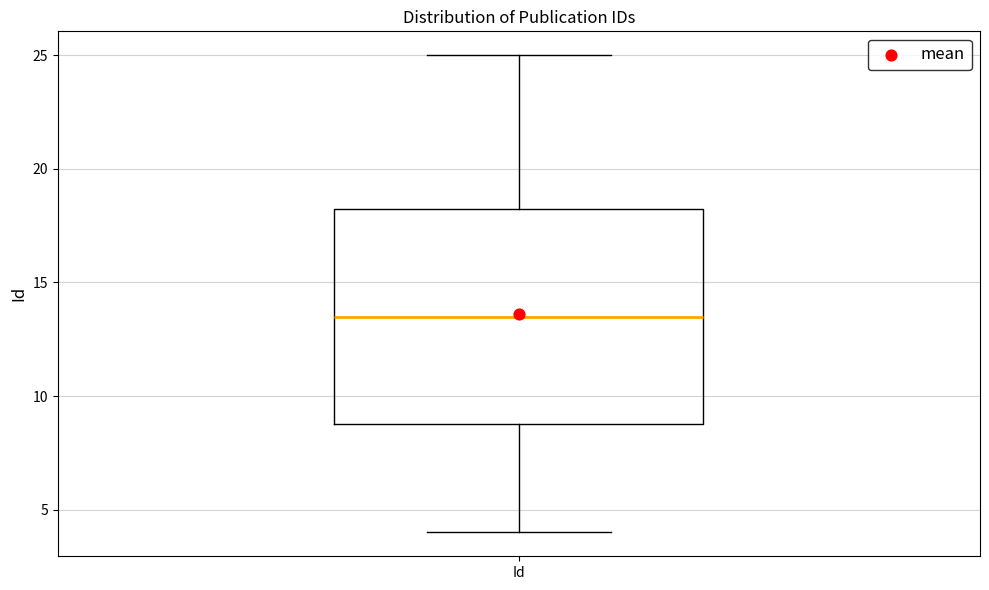

Where is the upper edge of the box for Id on the y-axis? The values are not printed on the chart, so give them approximately, as read against the axis.

18.5